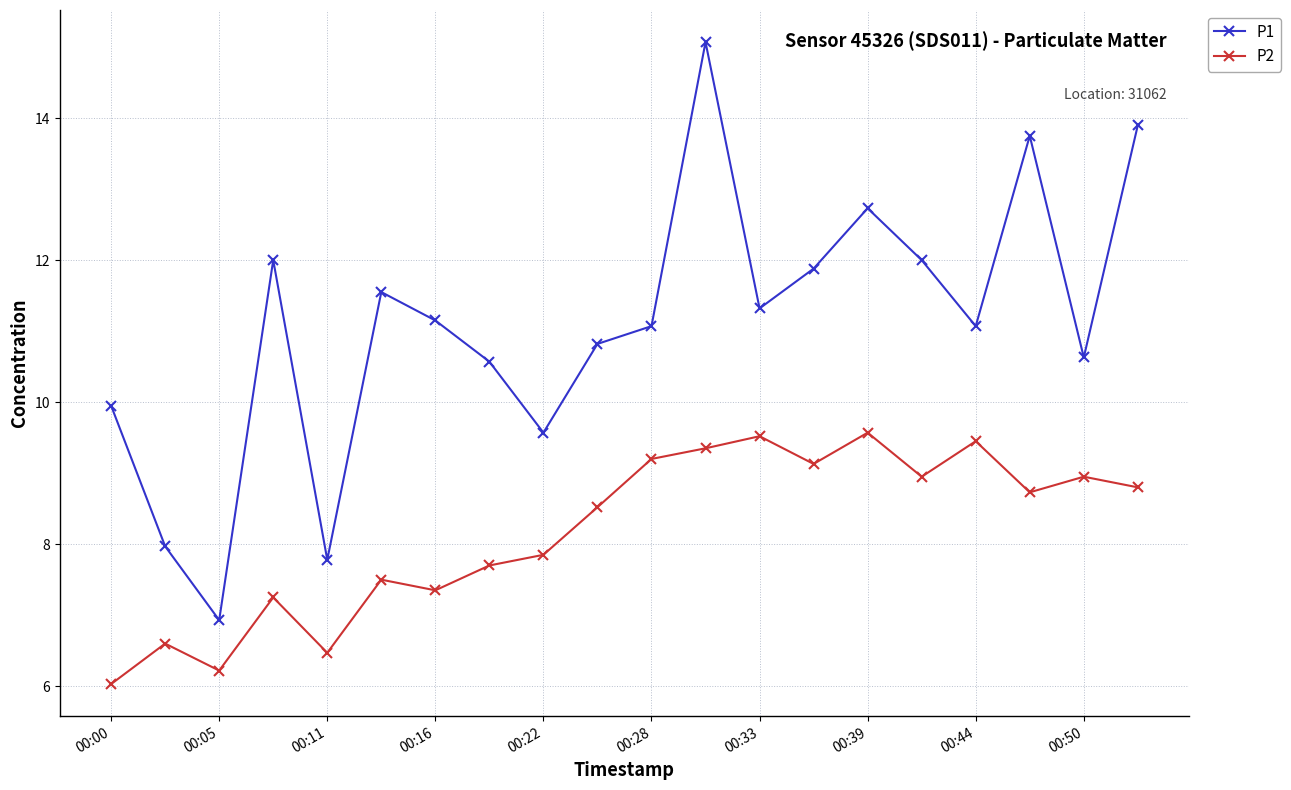

Rank the series by their maximum value, from lowest to highest.

P2, P1